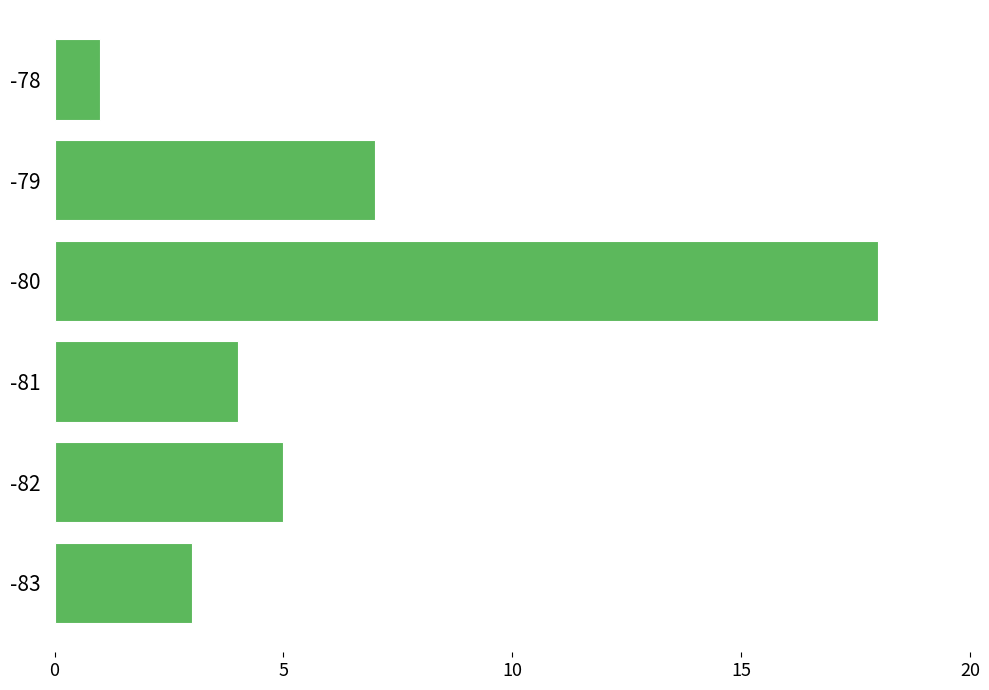

Reading bottom to top, list all the values displayed in this chart.

-83=3	-82=5	-81=4	-80=18	-79=7	-78=1